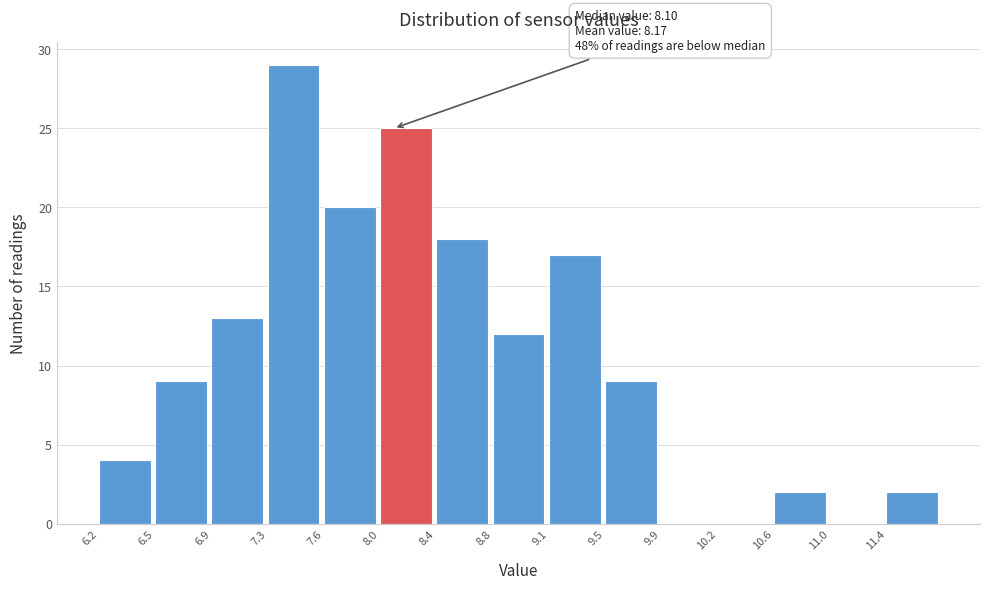

Over which range of the x-axis is the bar tallest?

7.25 to 7.65